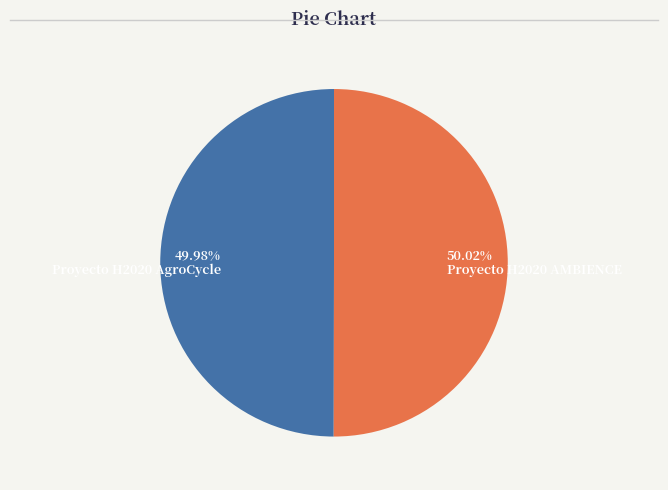

Combined, do Proyecto H2020 AgroCycle and Proyecto H2020 AMBIENCE account for over 50%?

Yes